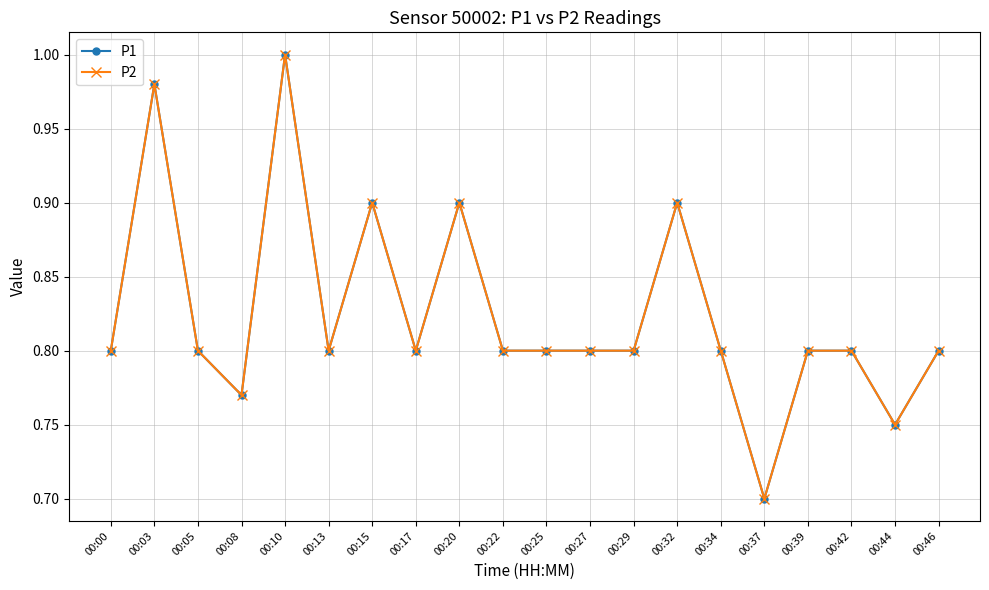

What is the difference between the P2 values at 00:34 and 00:37?

0.1